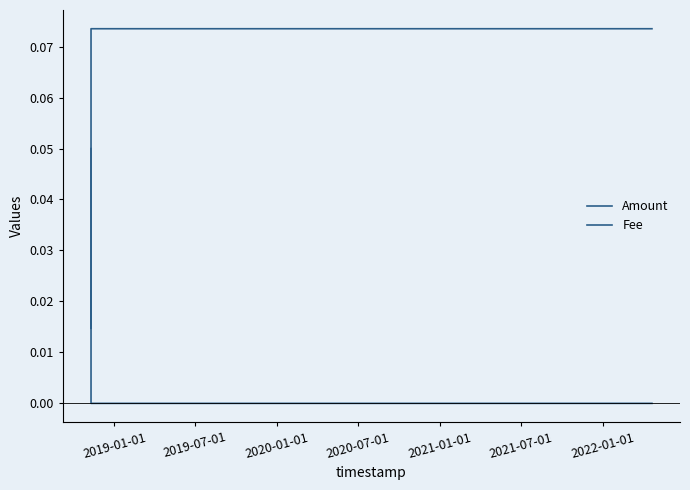

How many series are shown in this chart?

2